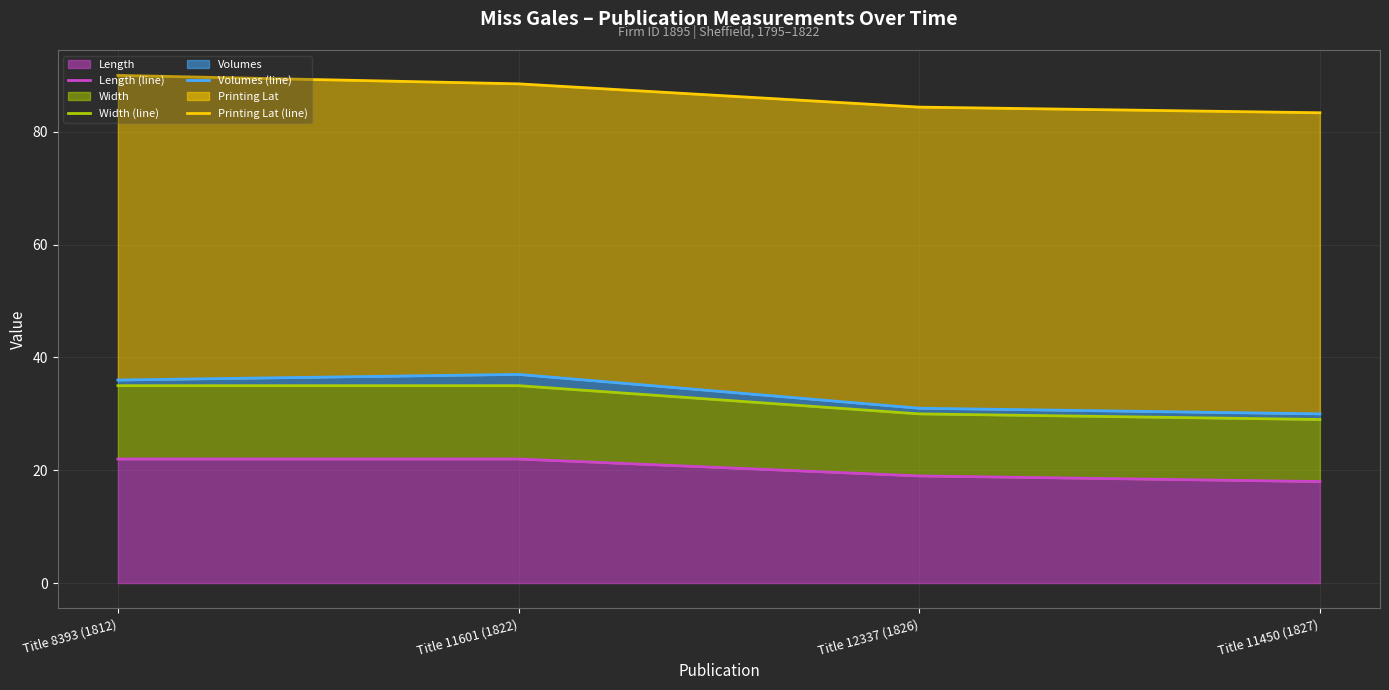

Is the value of Width (line) at Title 11601 (1822) greater than the value of Printing Lat (line) at Title 8393 (1812)?

No